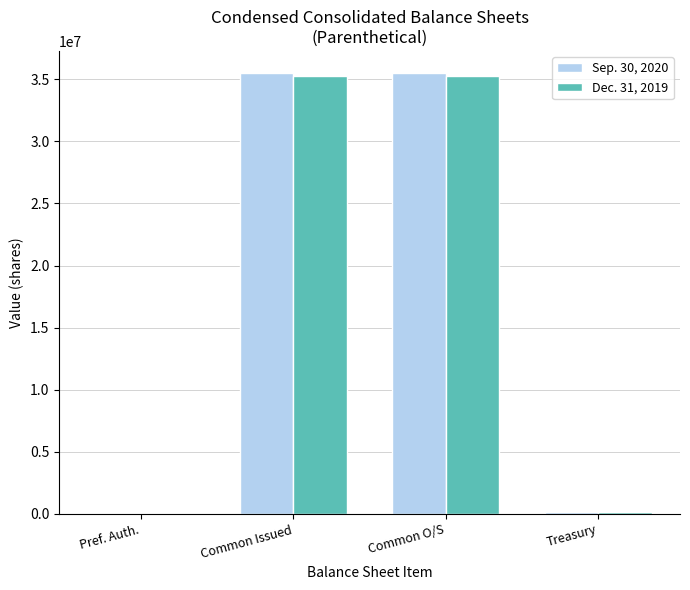

Is it true that Dec. 31, 2019 equals 61356165 at Common Issued?

False